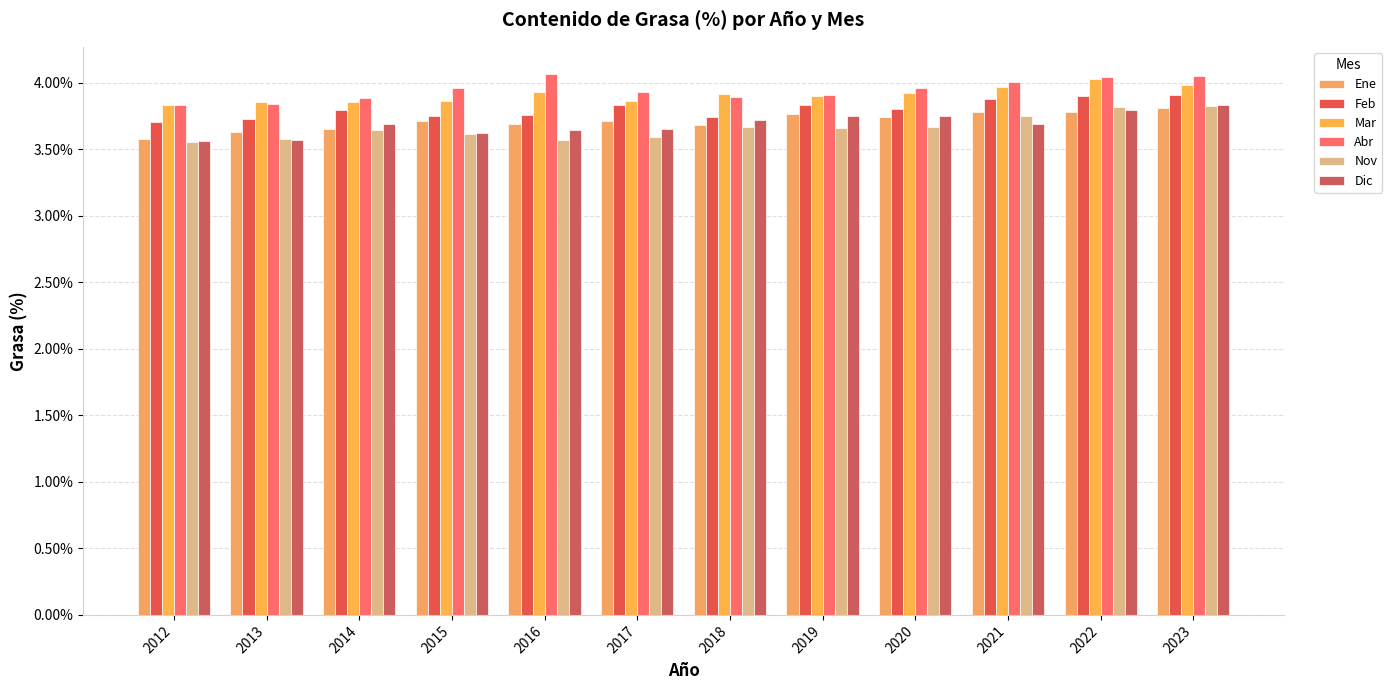

What value does the Abr series have at 2016?

4.1